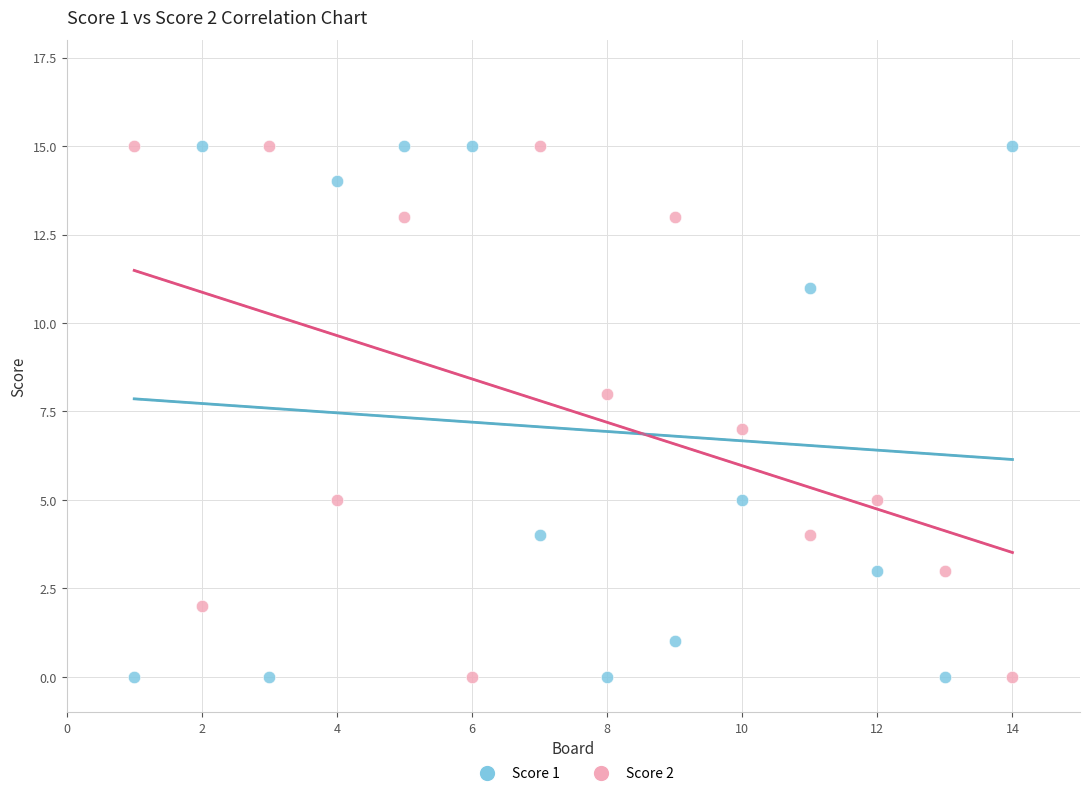

What is the X range (max minus min) for the scatter plot?

13